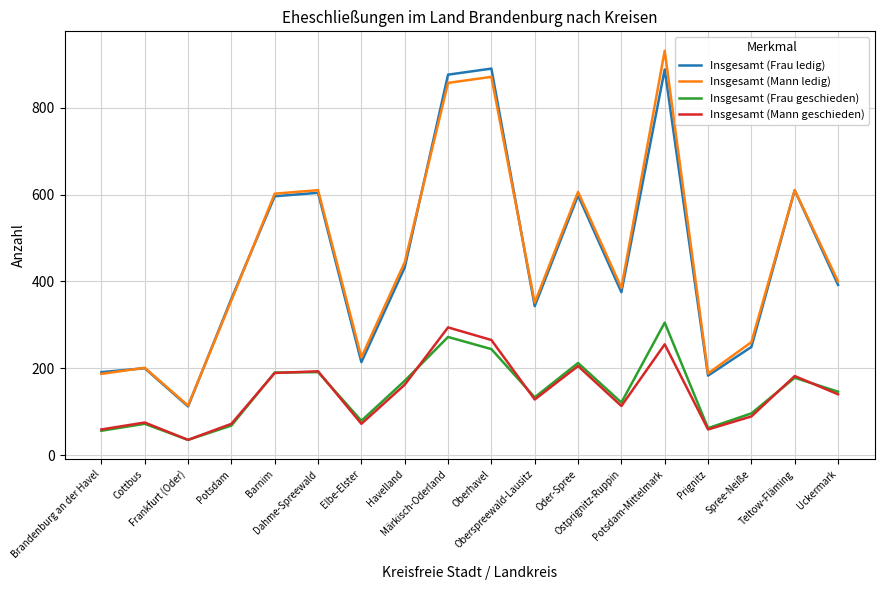

Which series changed the most between Elbe-Elster and Havelland?

Insgesamt (Mann ledig)